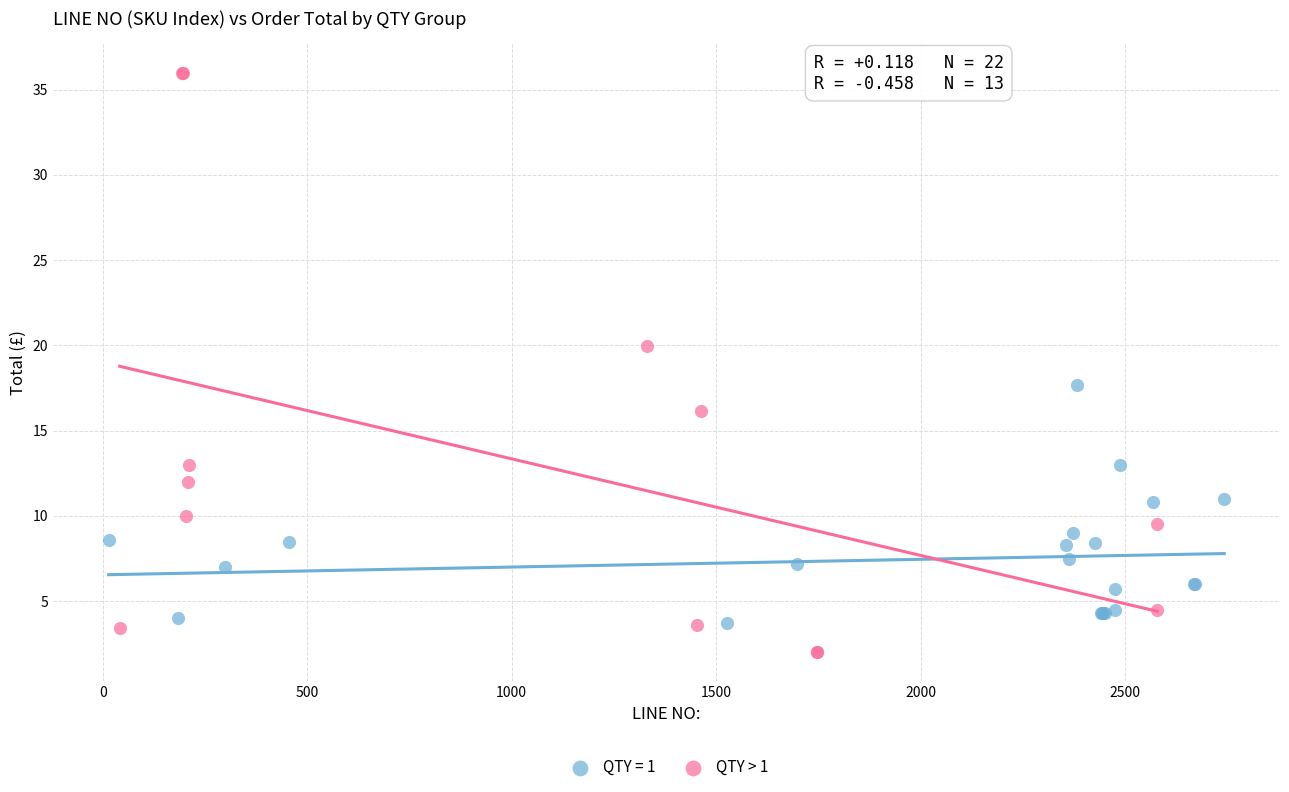

Which series has the largest Y range (max minus min)?

QTY > 1